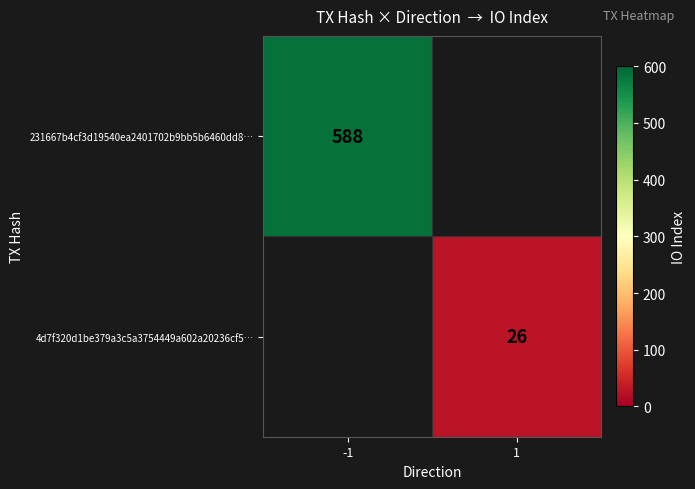

Is it true that 231667b4cf3d19540ea2401702b9bb5b6460dd8… equals 255.0 at -1?

False